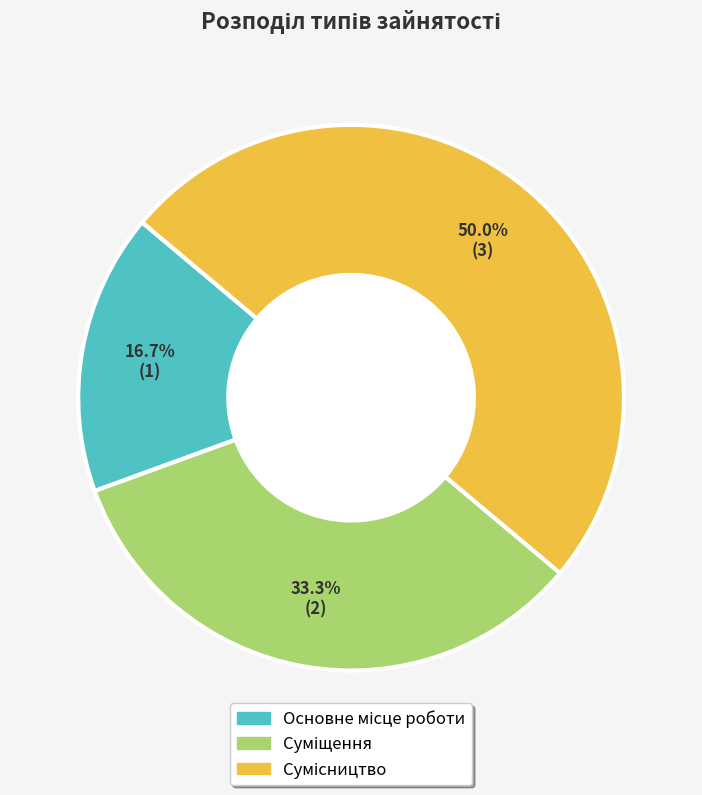

Count the number of slices in the pie.

3